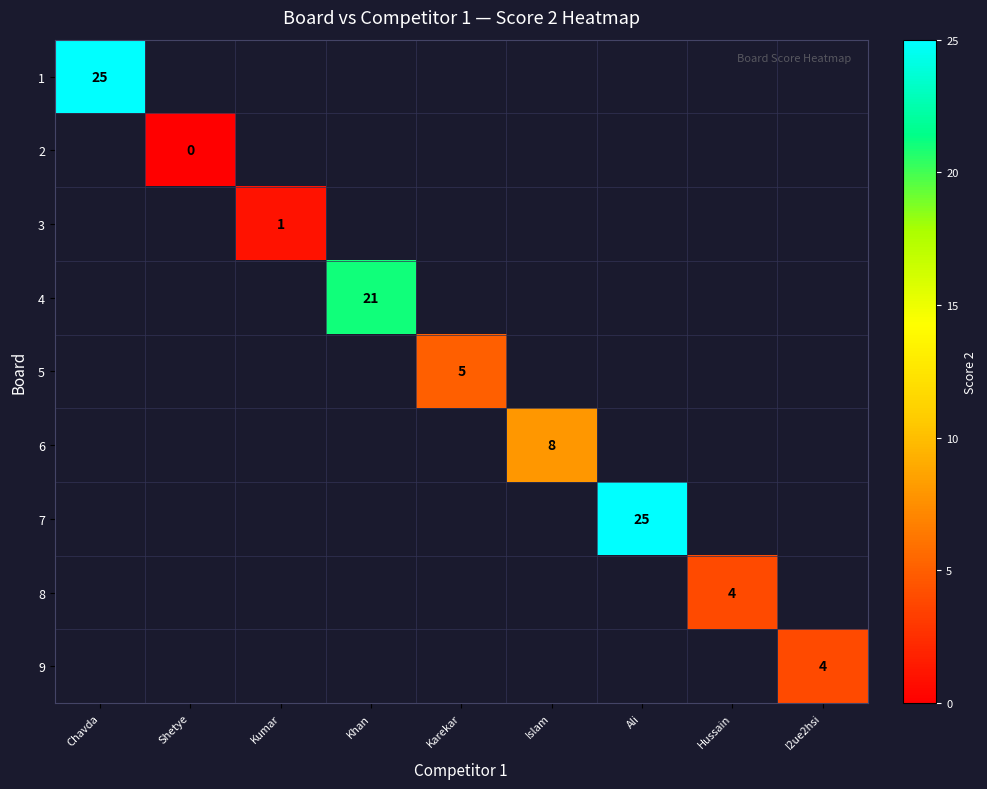

The value of 1 at Chavda is 40. True or false?

False